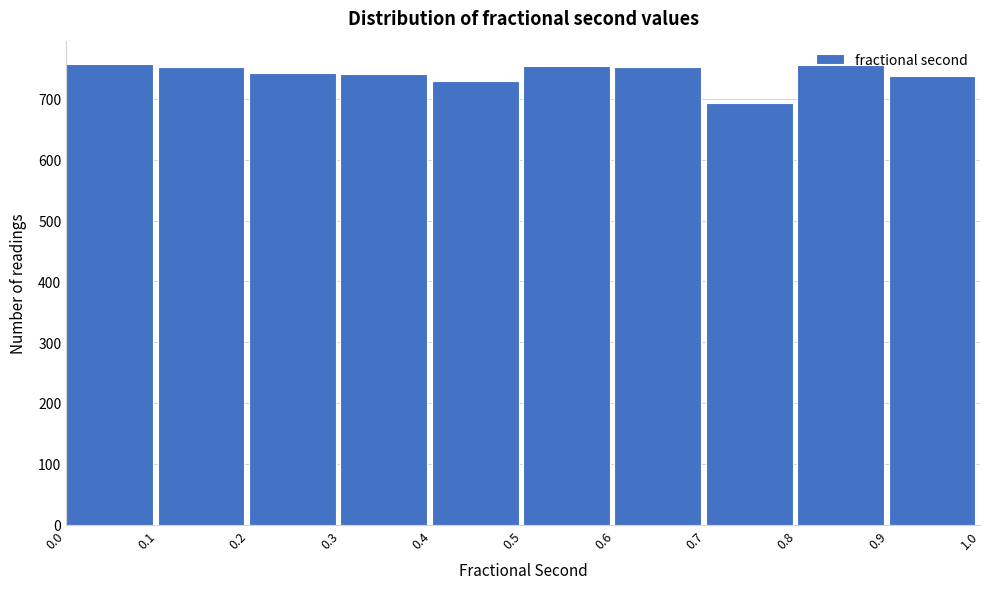

Reading left to right, transcribe this chart: for each bar, give the range it covers on the x-axis and its height. The values are not printed on the chart, so give them approximately, as read against the axis.

0.0 to 0.1: 760
0.1 to 0.2: 750
0.2 to 0.3: 740
0.3 to 0.4: 740
0.4 to 0.5: 730
0.5 to 0.6: 750
0.6 to 0.7: 750
0.7 to 0.8: 690
0.8 to 0.9: 760
0.9 to 1.0: 740